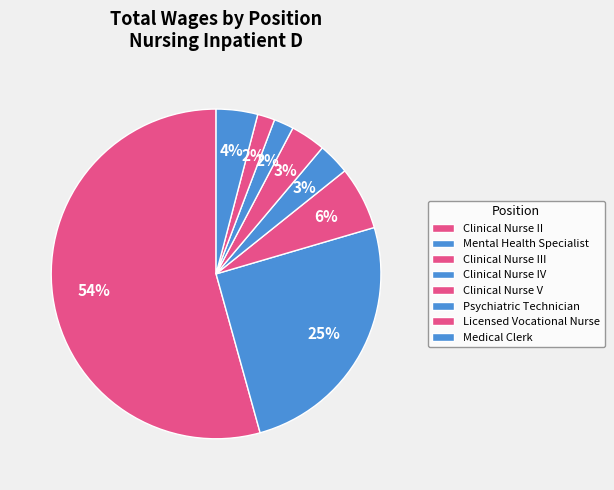

How many slices are in this pie chart?

8